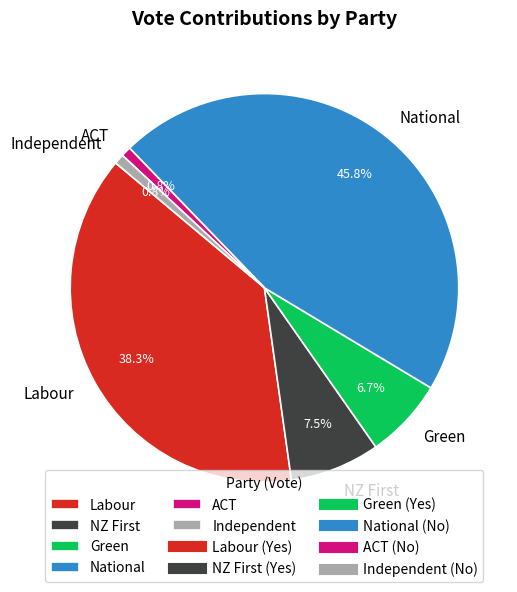

Count the number of slices in the pie.

6